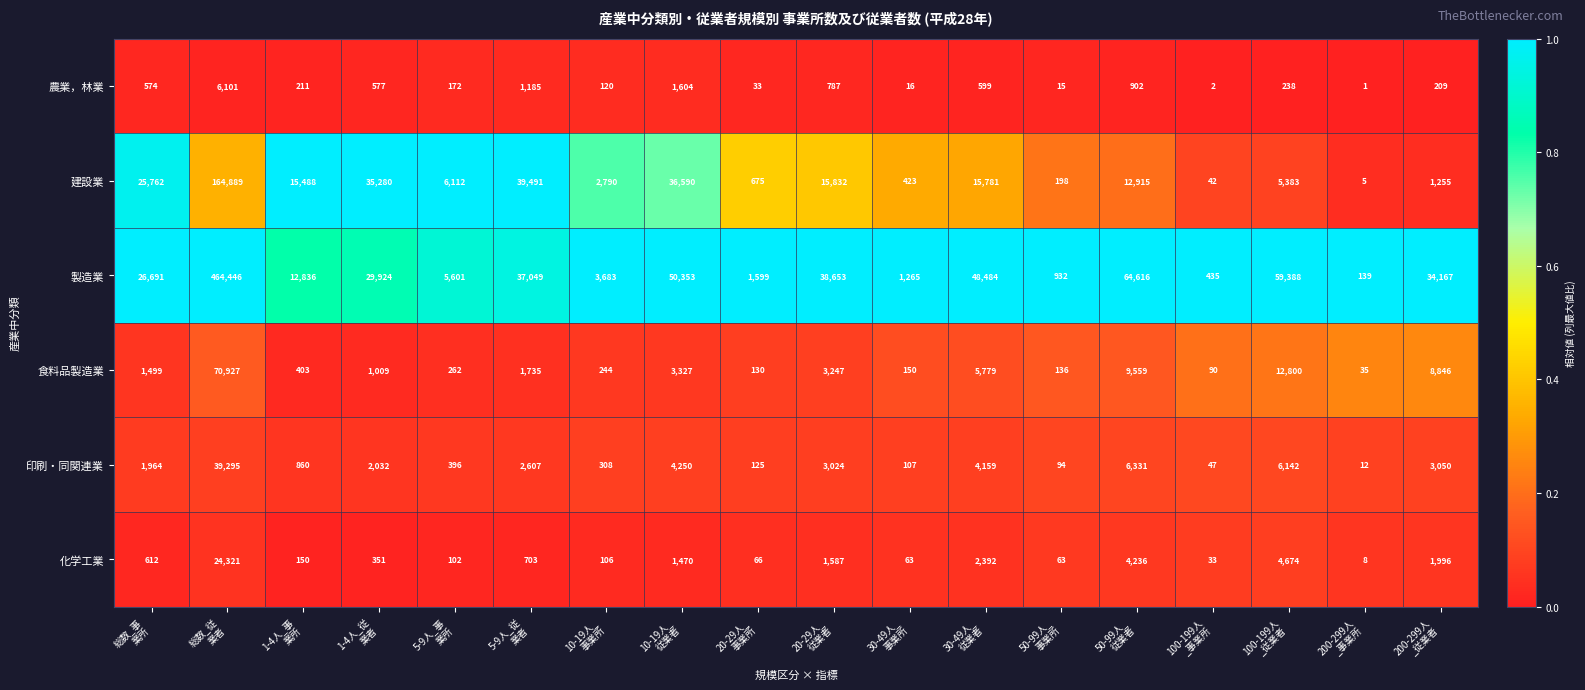

What is the difference between the maximum and minimum values in the 化学工業 series?

24313